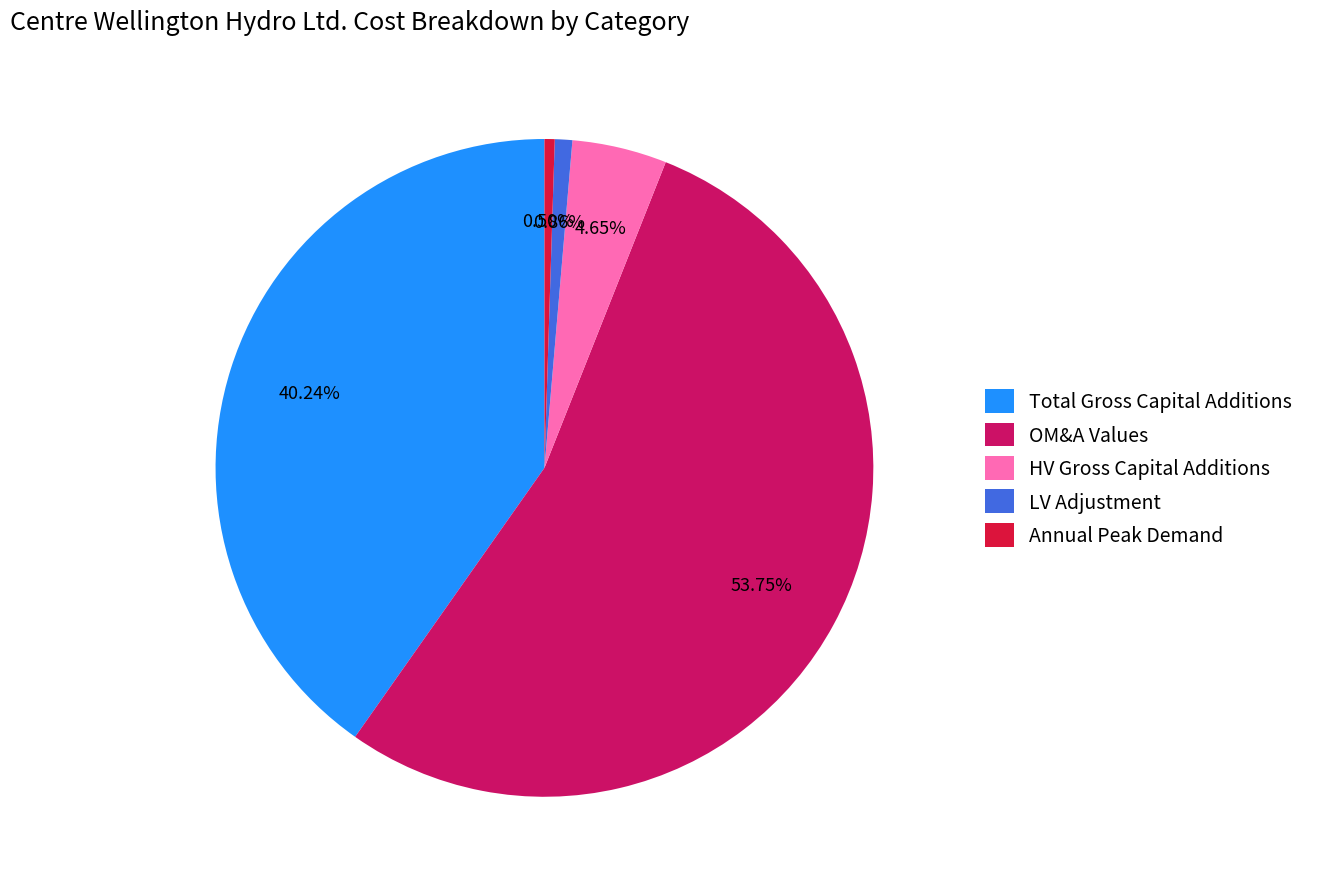

What is the majority slice?

OM&A Values